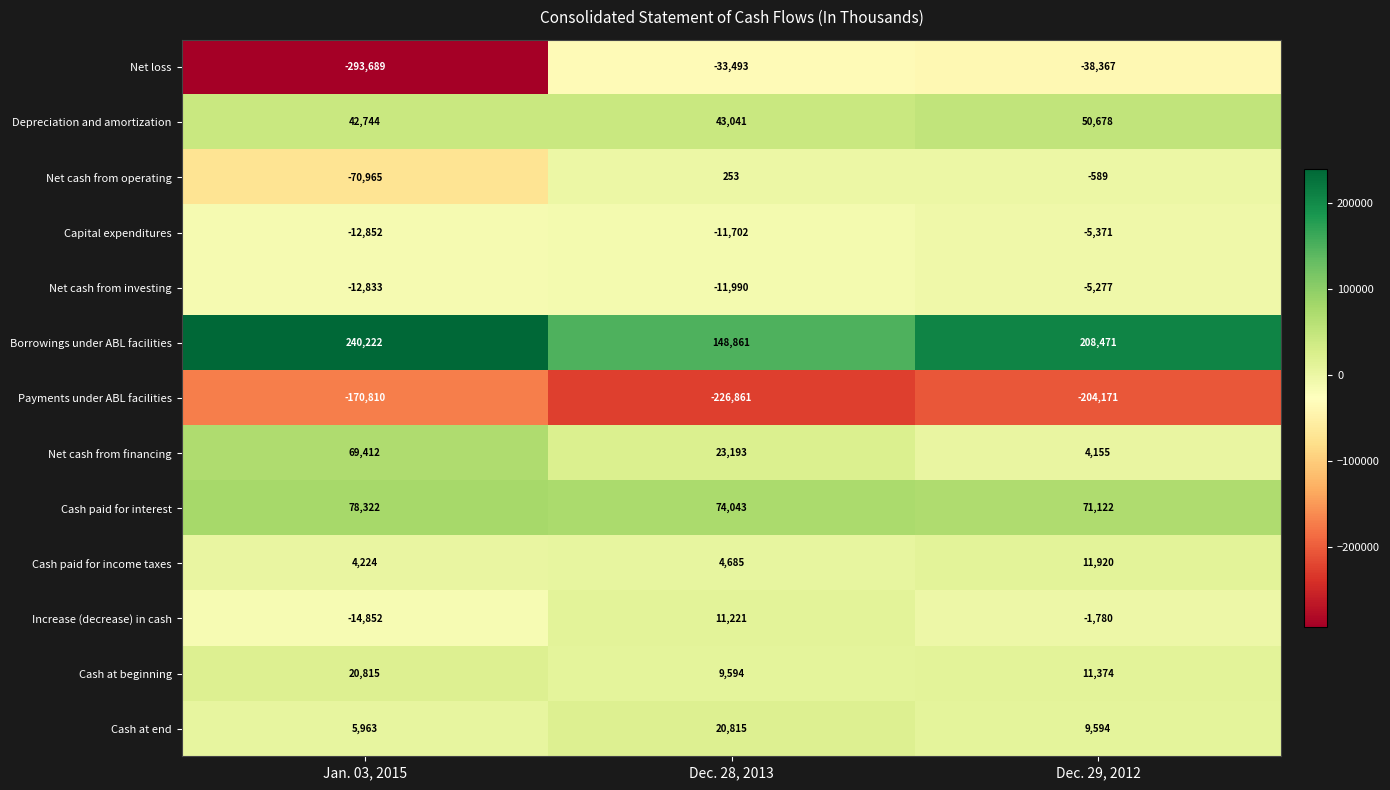

What is the minimum value shown in the chart?

-293689